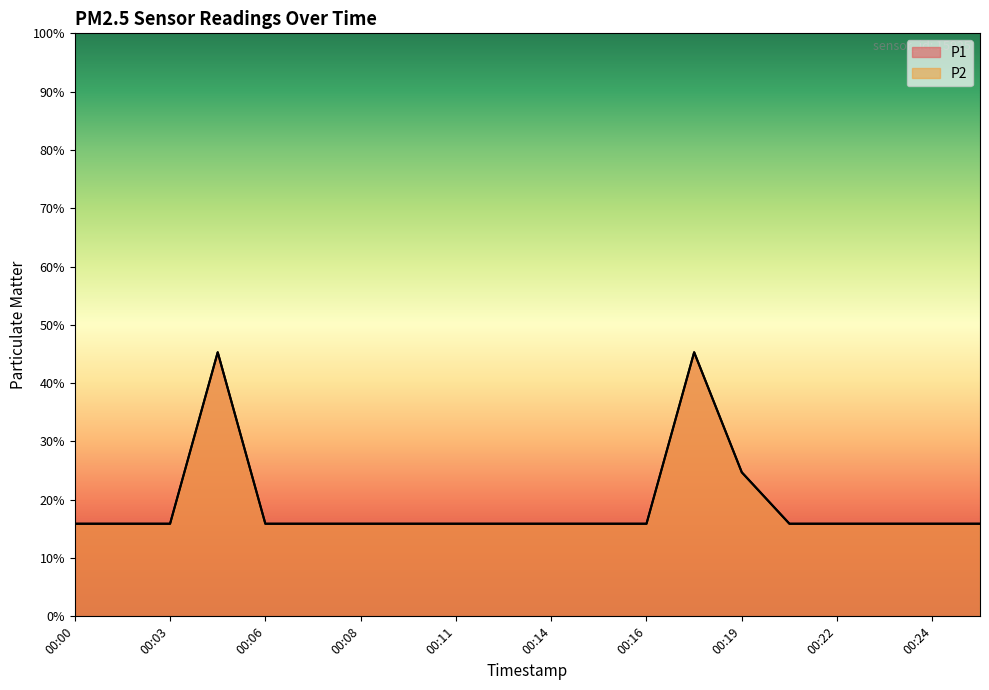

Which series changed the most between 00:07 and 00:15?

P1